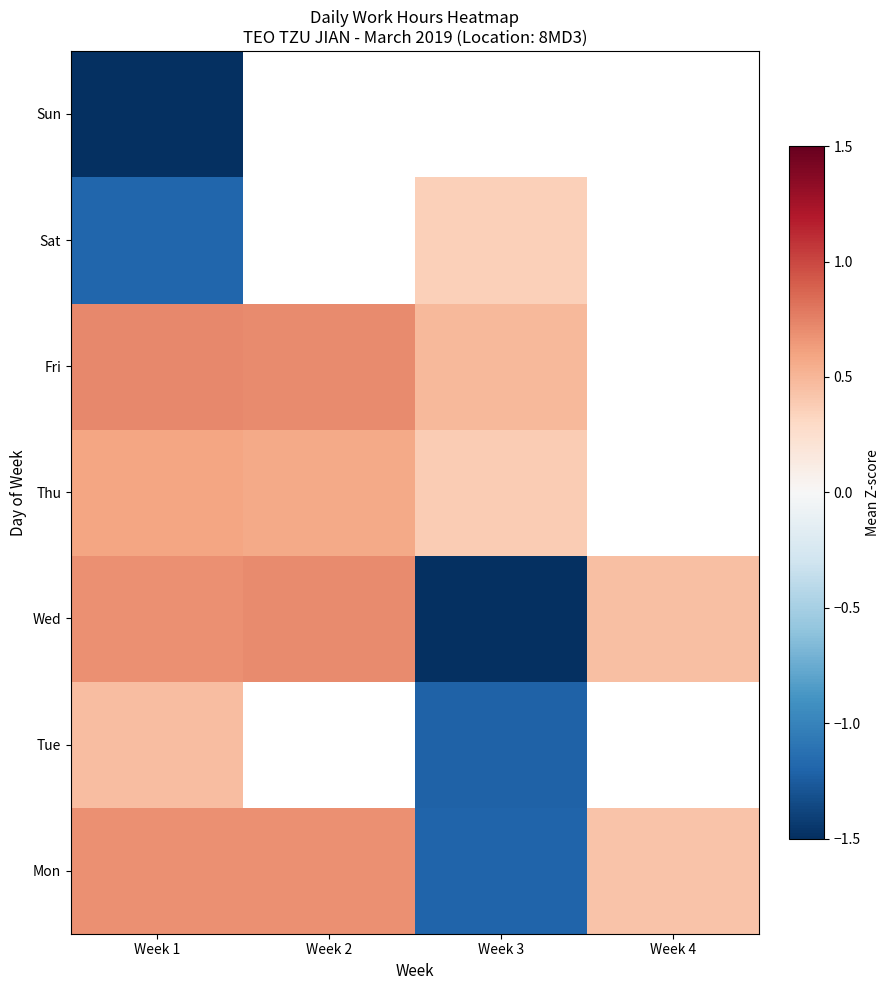

How many negative values does the Sat series have?

1